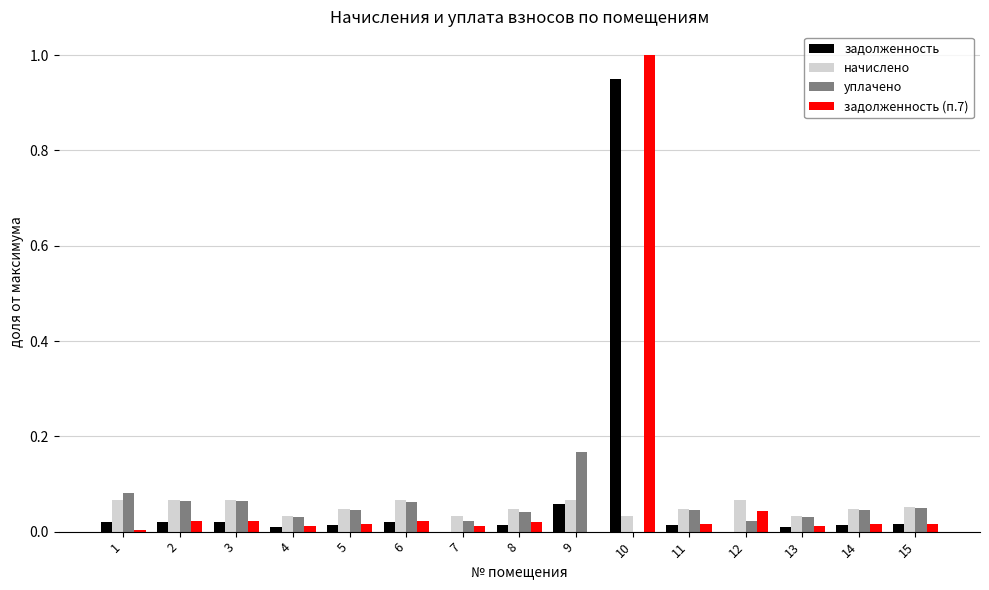

At which category is the sum across all series the highest?

10